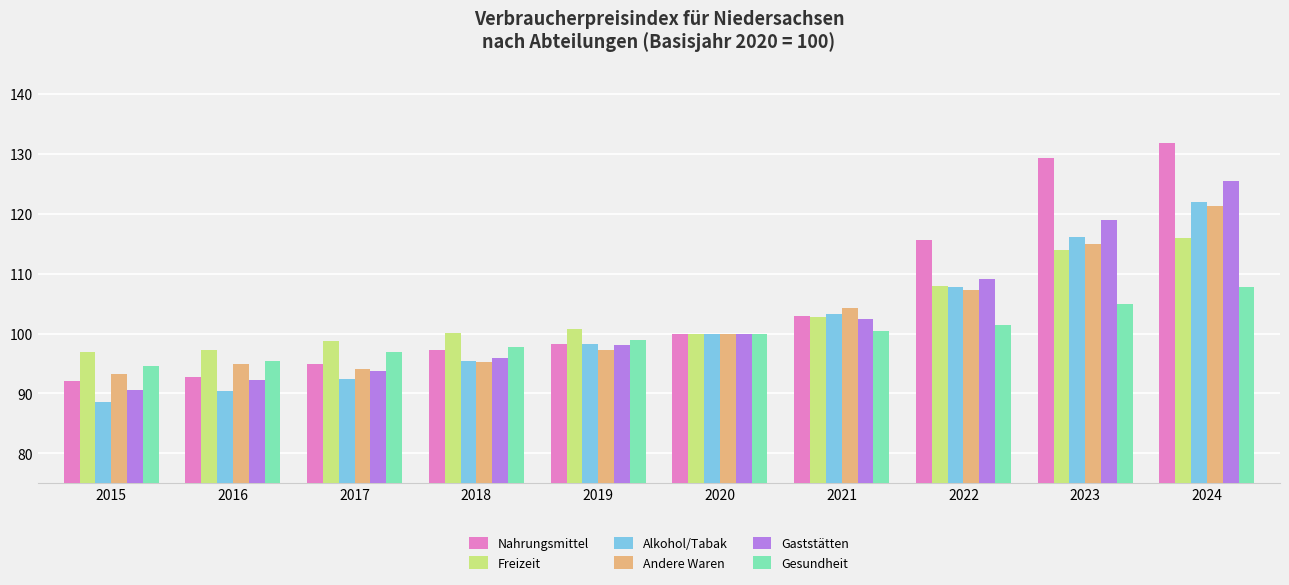

Between 2020 and 2023, which series saw the biggest shift?

Nahrungsmittel